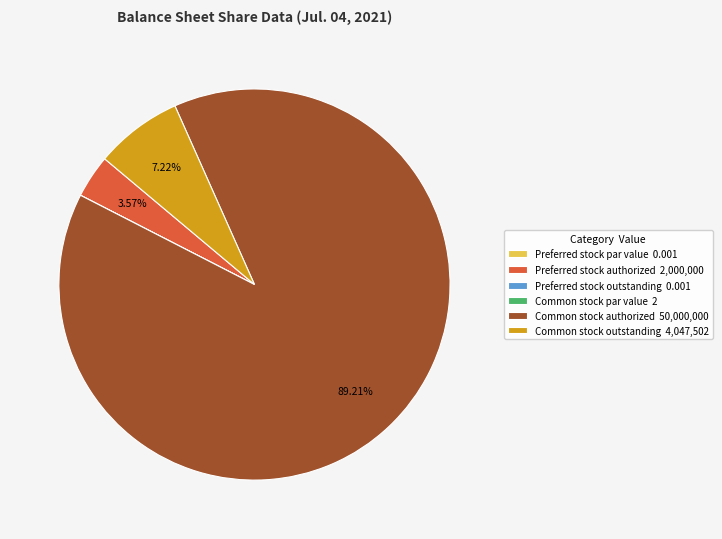

True or false: Common stock authorized accounts for 89% of the total.

True